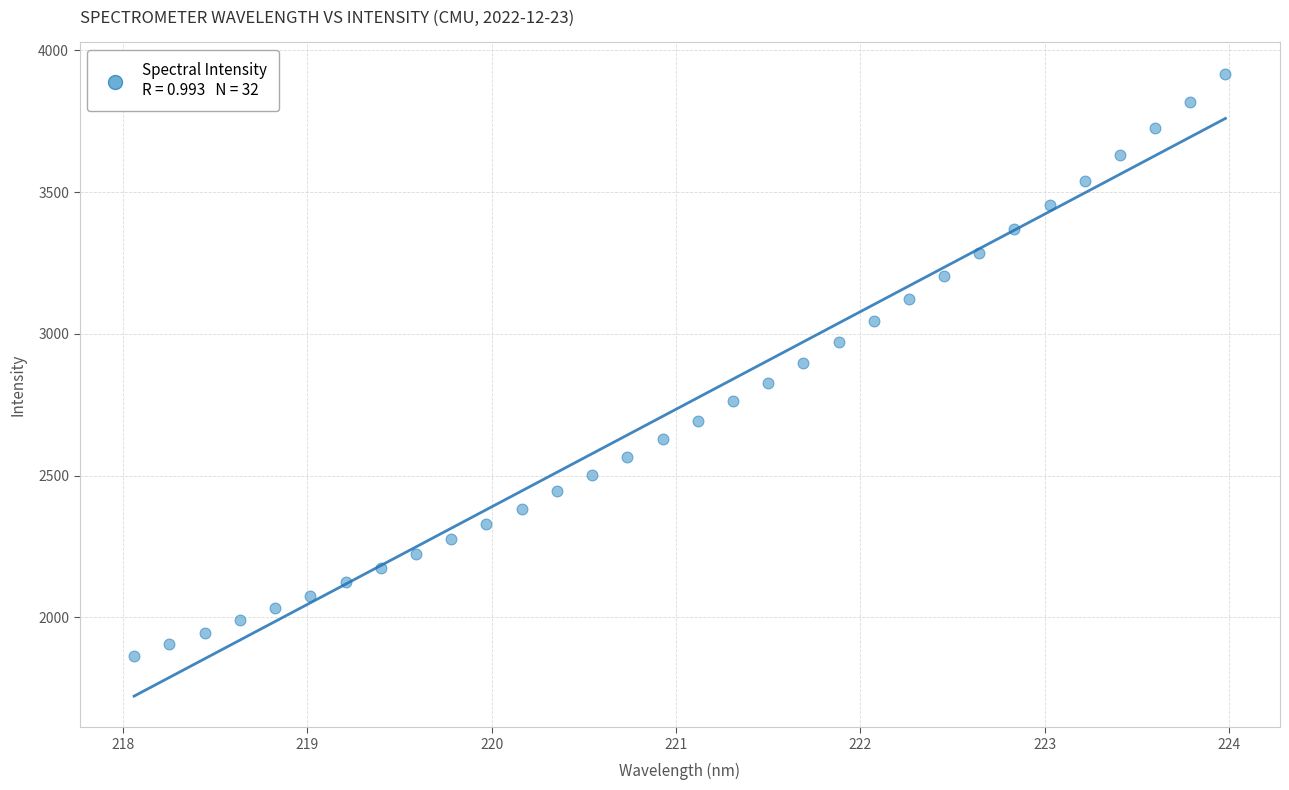

What is the range of X values (max minus min)?

5.9